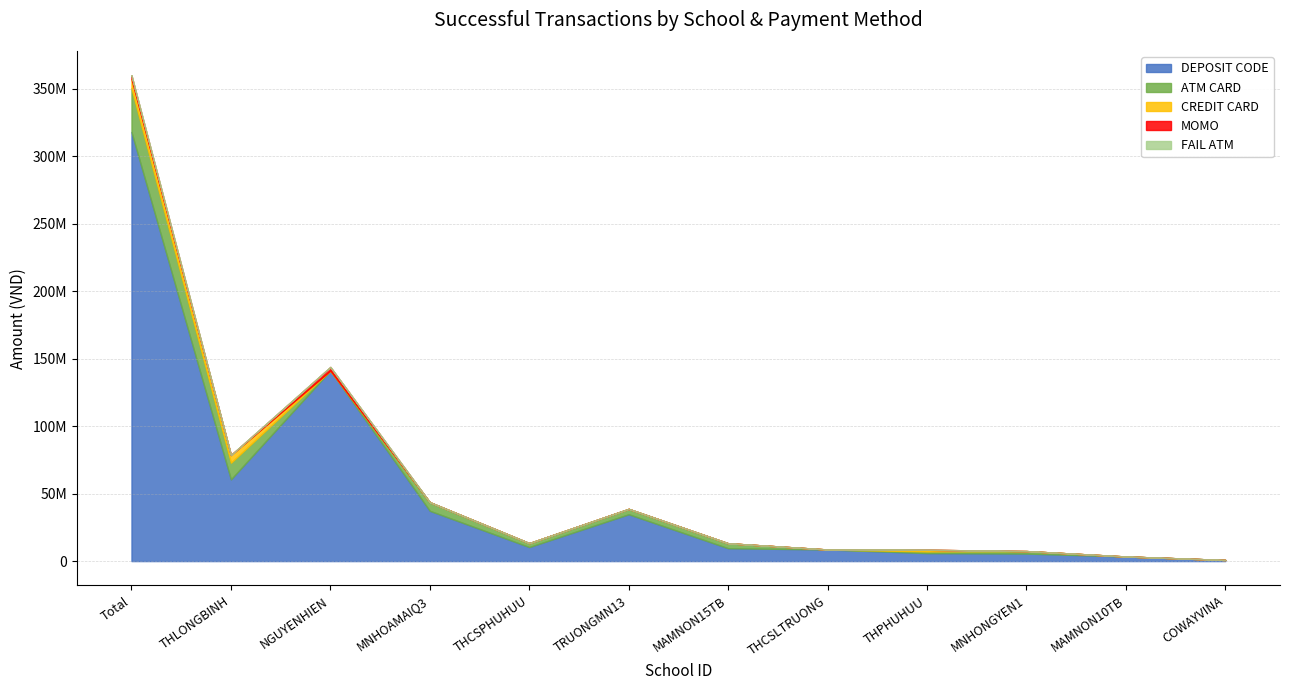

Is the value of ATM CARD at COWAYVINA greater than the value of CREDIT CARD at Total?

No